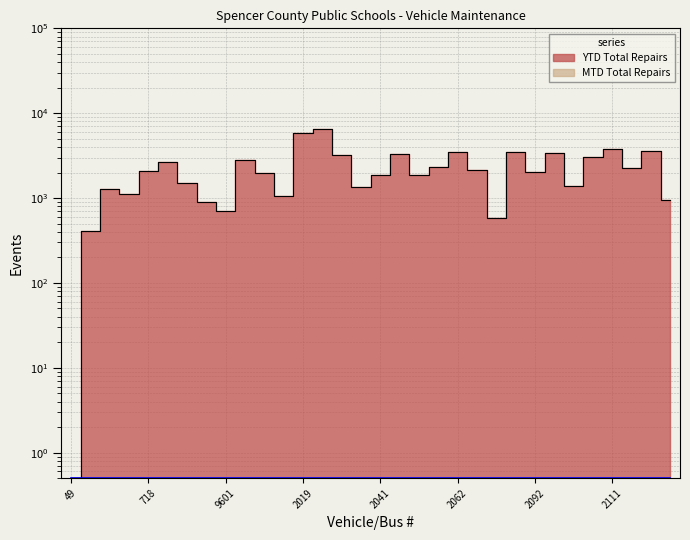

Reading left to right, what are all the values shown in this chart?

49=0.5	418=404.0	711=1263.0	717=1125.0	718=2107.0	719=2648.0	721=1517.0	723=892.0	9601=705.0	2008=2786.0	2016=1985.0	2017=1067.0	2019=5798.0	2022=6580.0	2023=3187.0	2024=1368.0	2041=1849.0	2042=3285.0	2043=1886.0	2061=2322.0	2062=3481.0	2063=2142.0	2090=589.0	2091=3494.0	2092=2033.0	2101=3438.0	2102=1378.0	2103=3084.0	2111=3807.0	2112=2272.0	2113=3621.0	1301=957.0